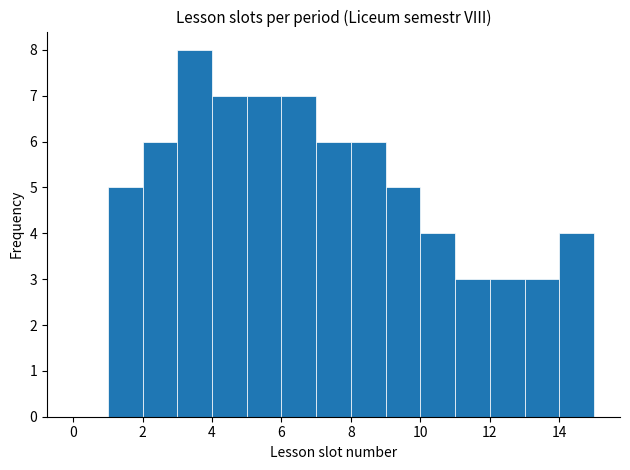

Reading left to right, transcribe this chart: for each bar, give the range it covers on the x-axis and its height. The values are not printed on the chart, so give them approximately, as read against the axis.

0 to 1: 0
1 to 2: 5
2 to 3: 6
3 to 4: 8
4 to 5: 7
5 to 6: 7
6 to 7: 7
7 to 8: 6
8 to 9: 6
9 to 10: 5
10 to 11: 4
11 to 12: 3
12 to 13: 3
13 to 14: 3
14 to 15: 4